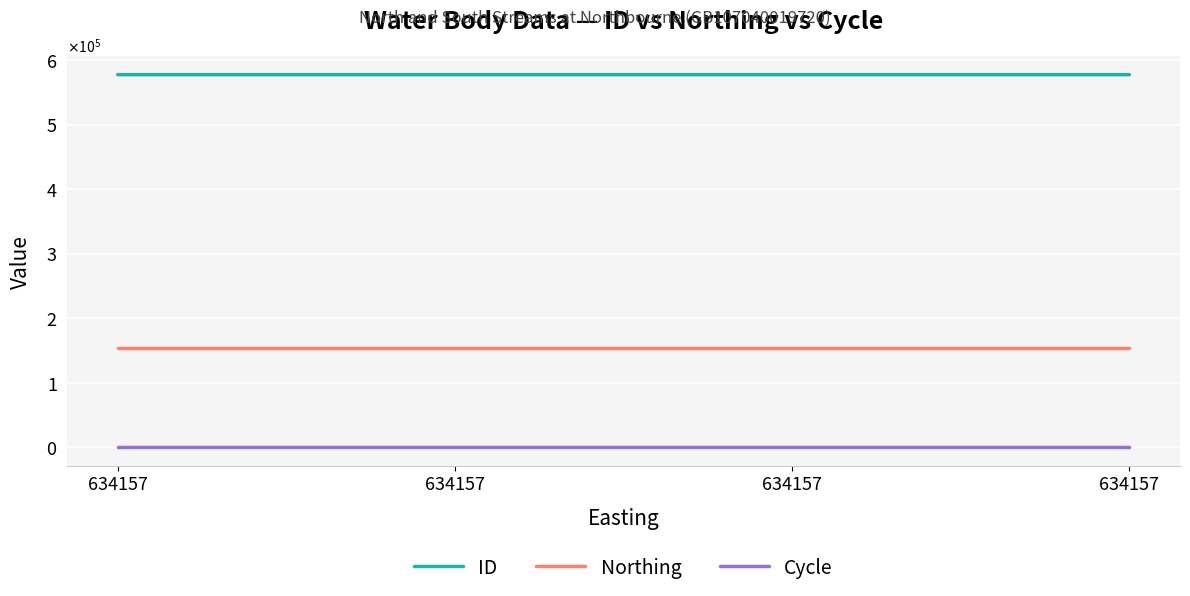

Rank the series by their maximum value, from lowest to highest.

Cycle, Northing, ID